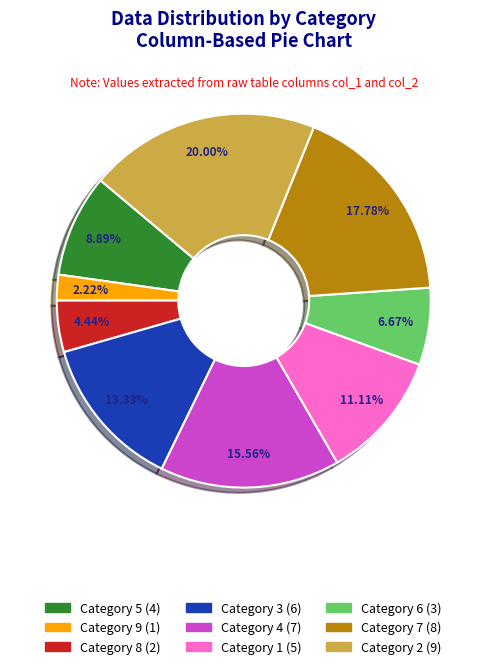

Does any single category account for the majority?

No